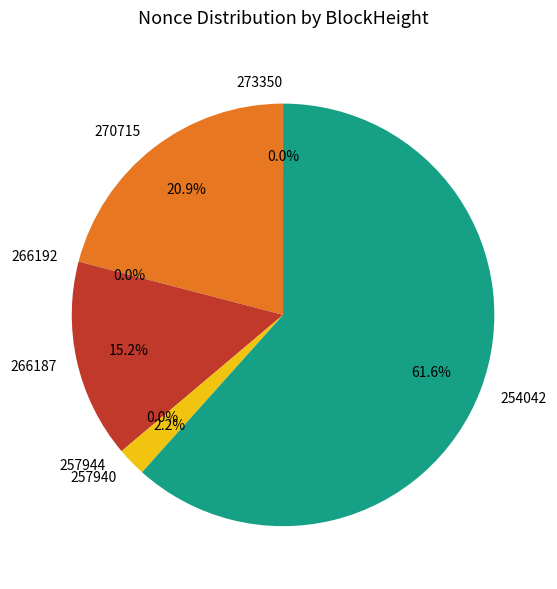

To the nearest percent, what is the average slice percentage?

14%